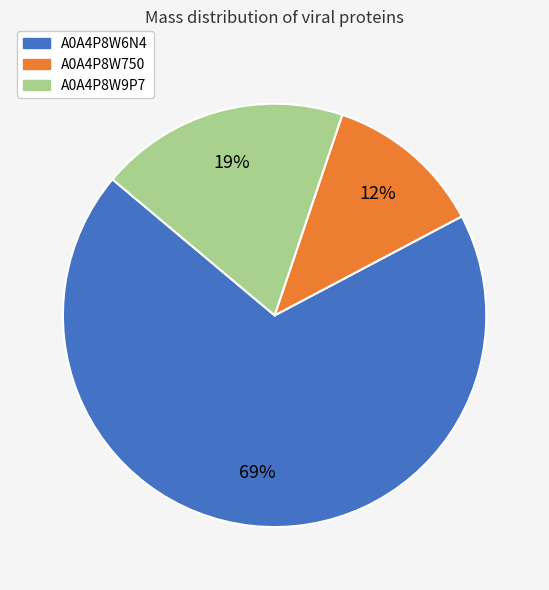

Which has a higher value, A0A4P8W9P7 or A0A4P8W6N4?

A0A4P8W6N4